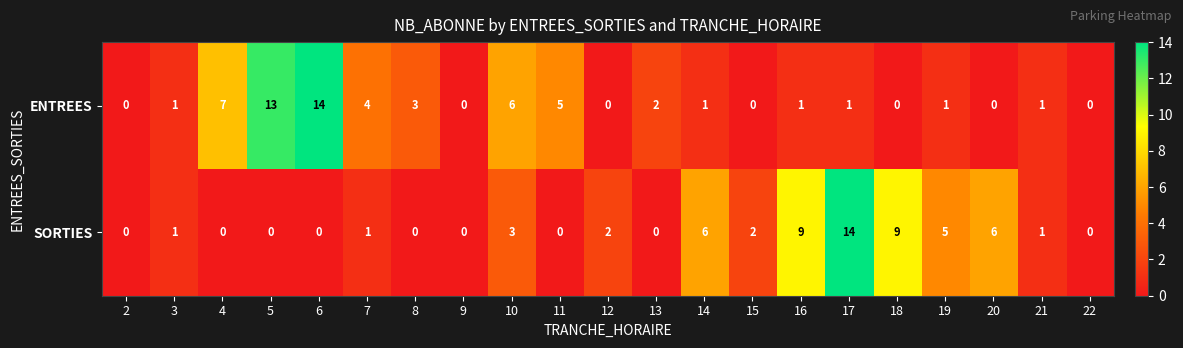

How many positive values does the SORTIES series have?

12